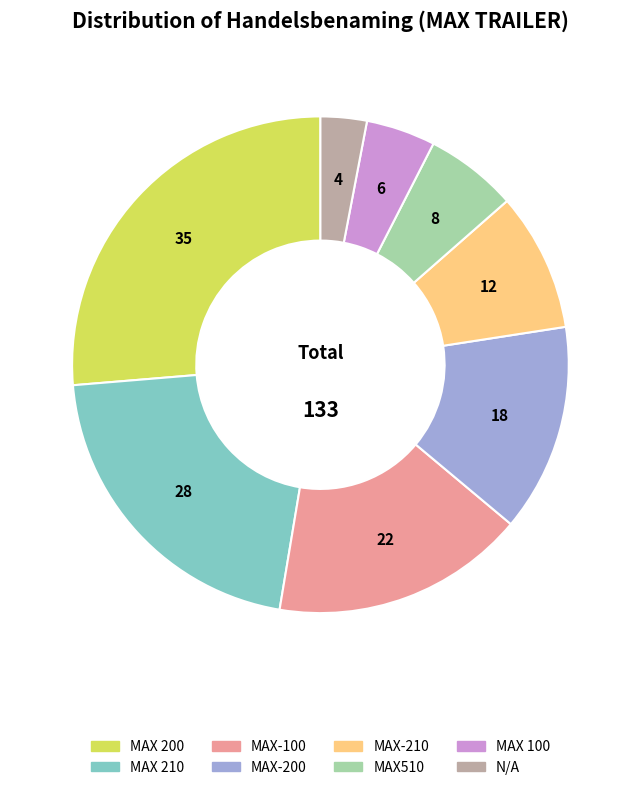

True or false: MAX510 accounts for 1% of the total.

False